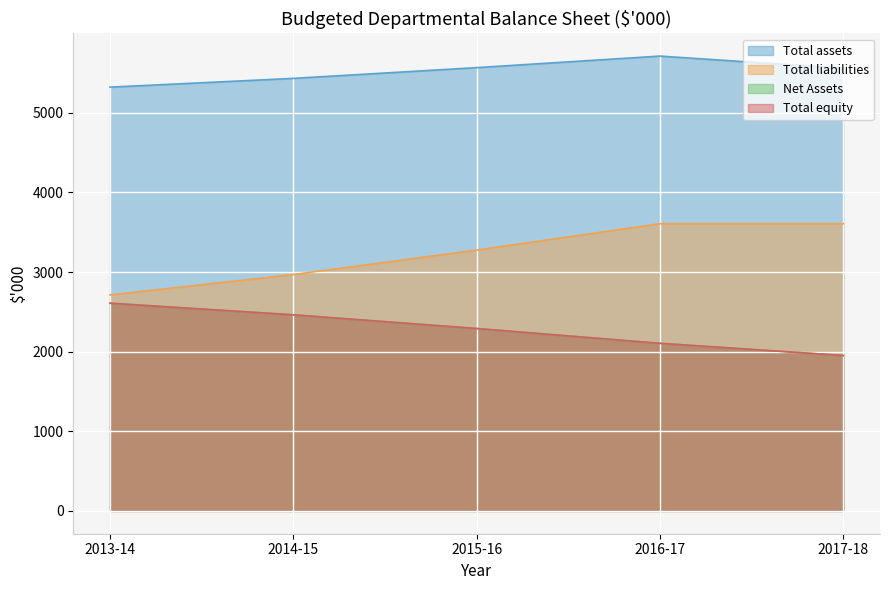

True or false: Total equity and Net Assets cross at least once.

False